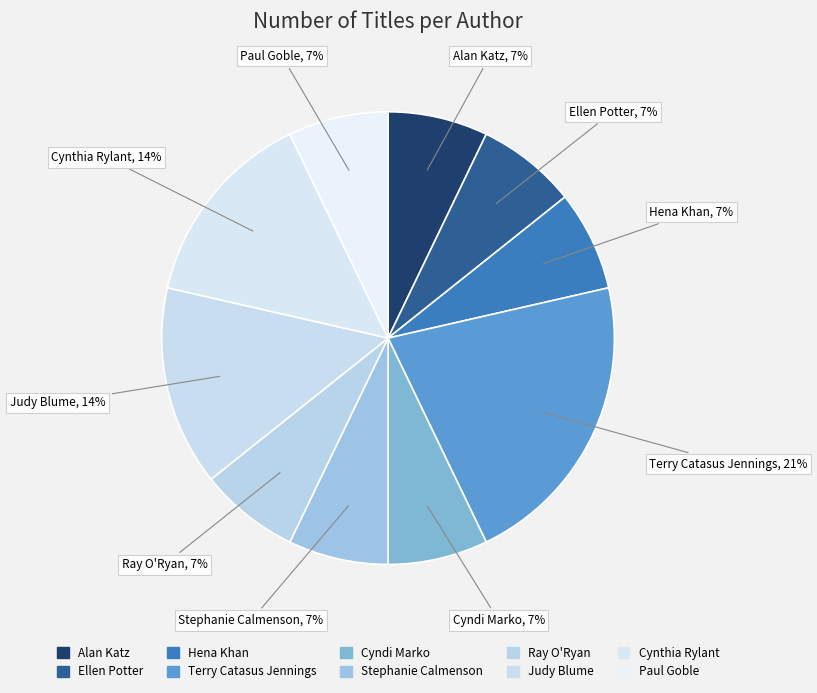

To the nearest percent, what is the difference between the largest and smallest slice percentages?

14%